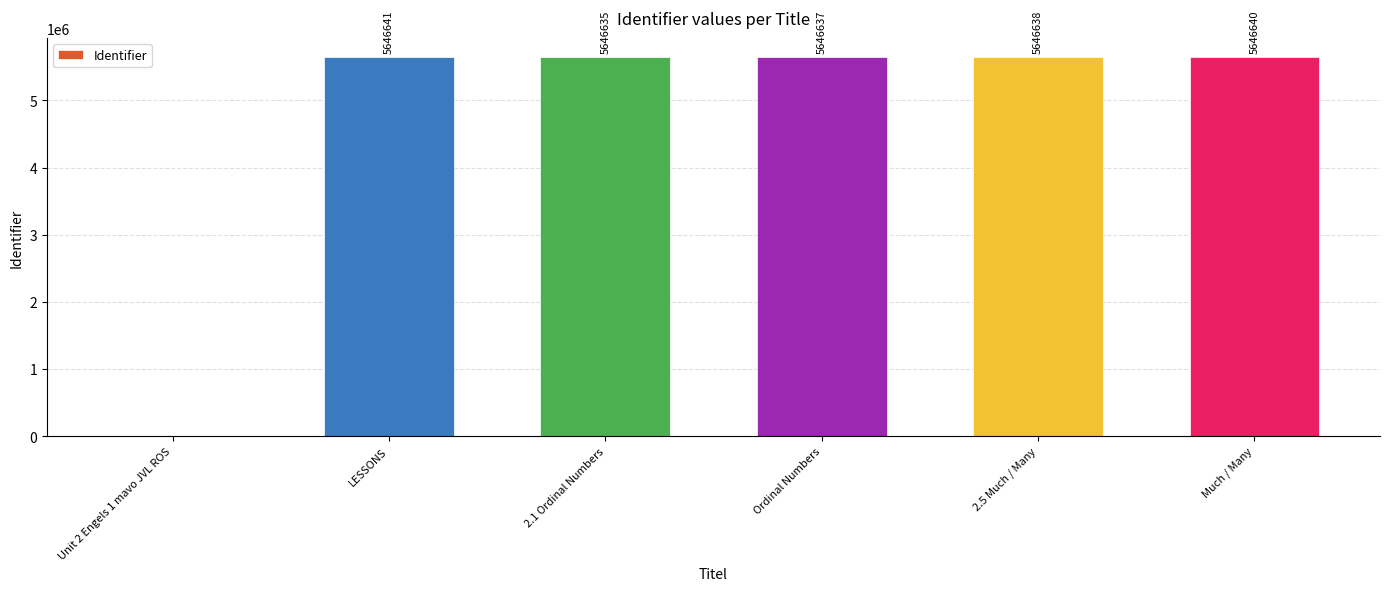

Where does the data first go above 5646638?

LESSONS